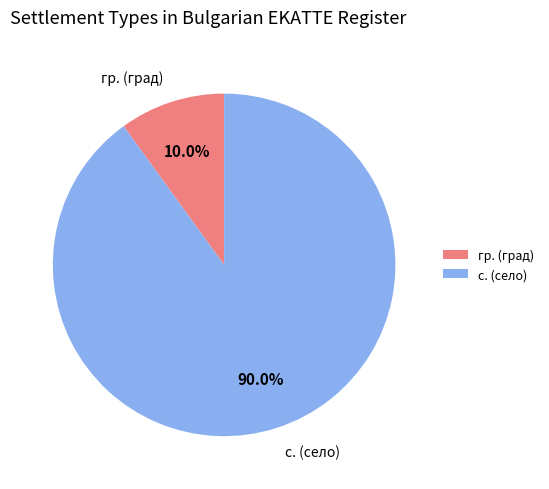

Rank the categories by value from lowest to highest.

гр. (град), с. (село)